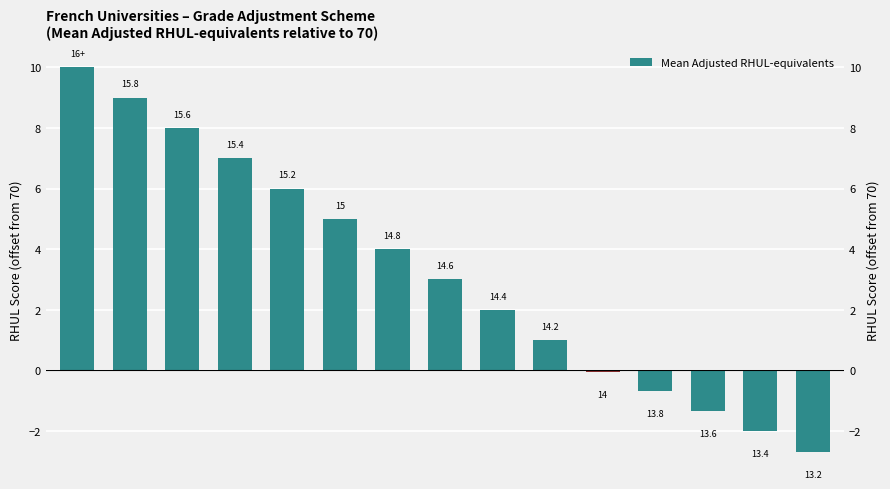

Which has a higher value, 10 or 5?

5